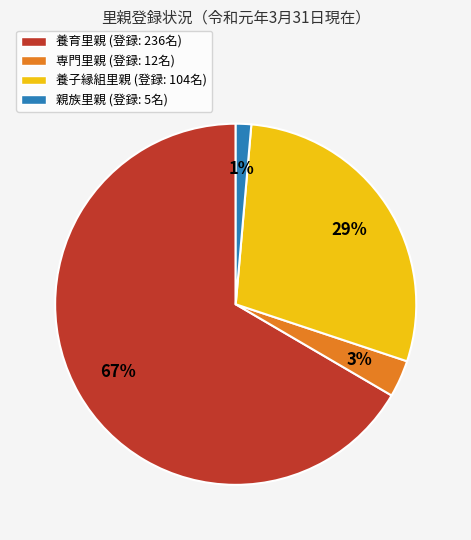

How many slices are in this pie chart?

4